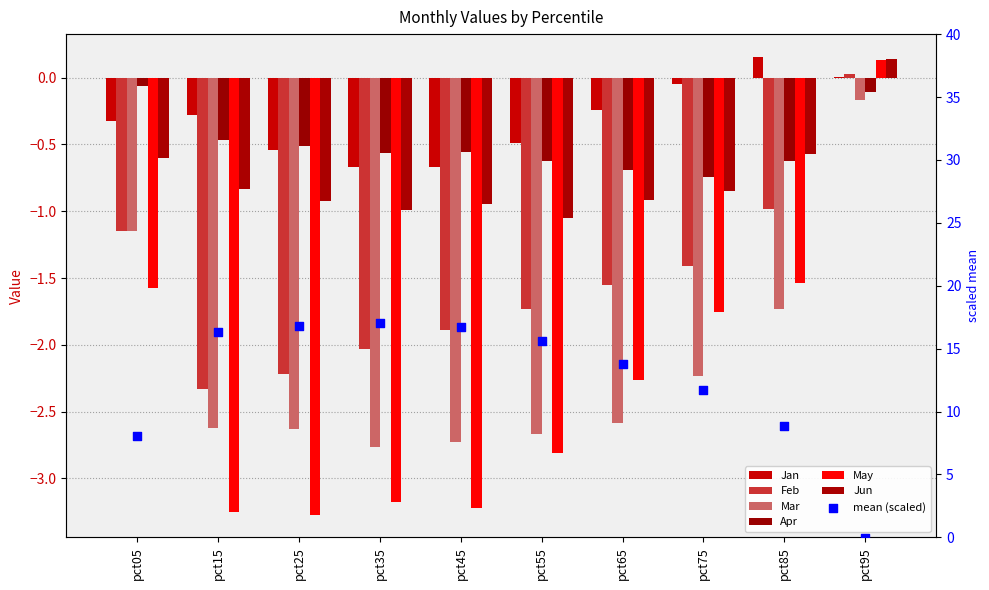

What is the total value across all series at pct55?

-9.4